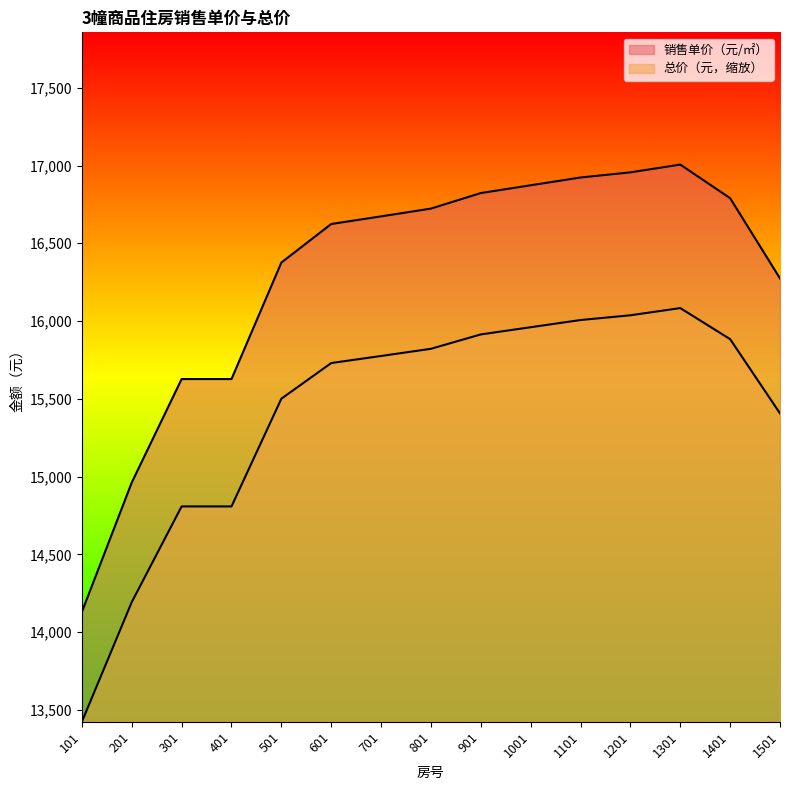

List the series in order of their peak value, highest first.

销售单价（元/㎡）, 总价（元）